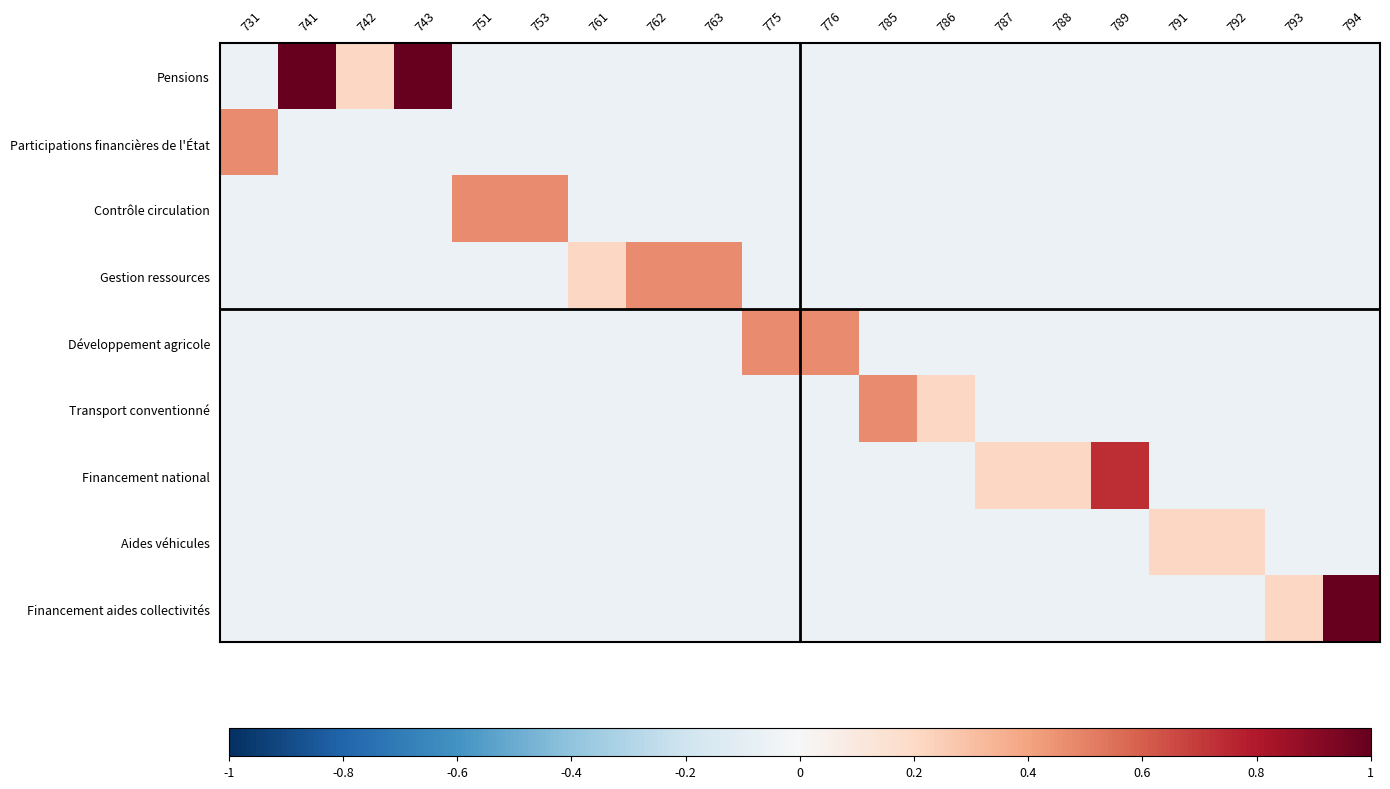

List the series in order of their peak value, lowest first.

Aides véhicules, Participations financières de l'État, Contrôle circulation, Gestion ressources, Développement agricole, Transport conventionné, Financement national, Pensions, Financement aides collectivités